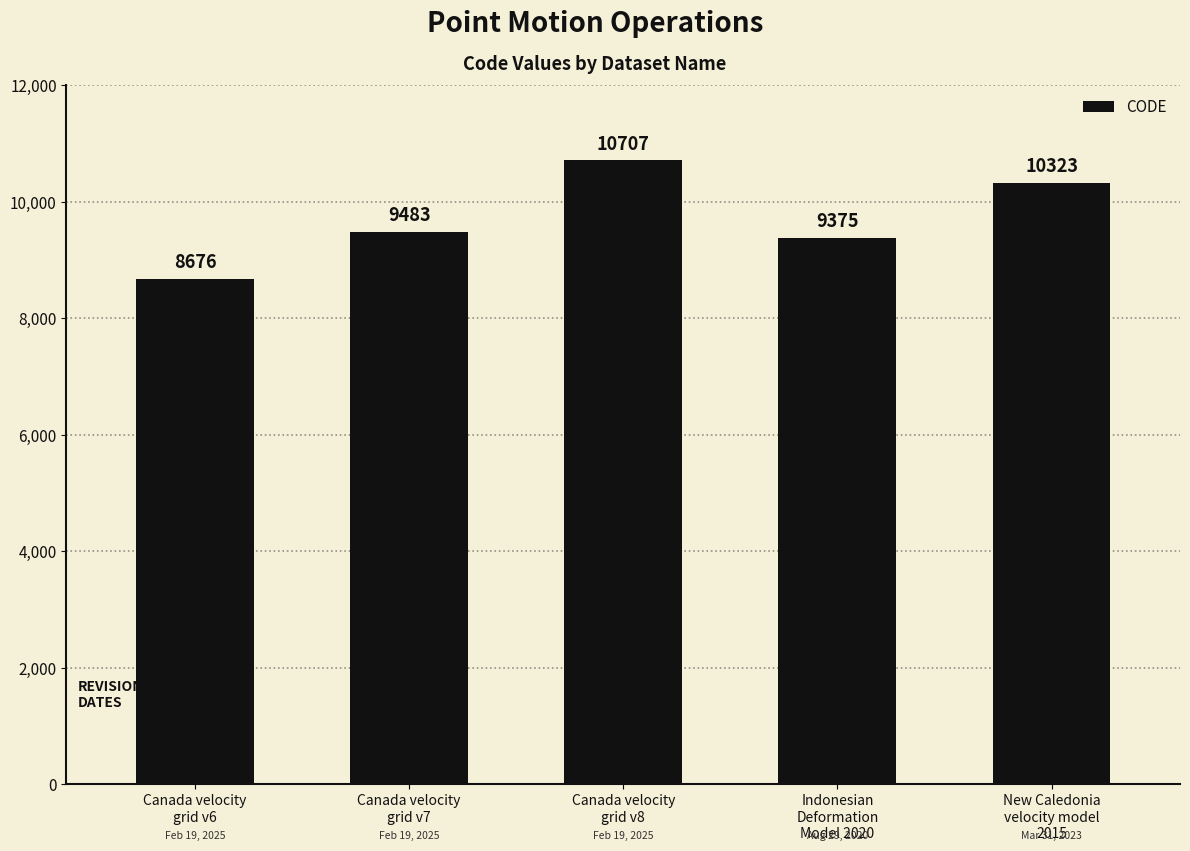

The value at Canada velocity
grid v7 is 9483. True or false?

True